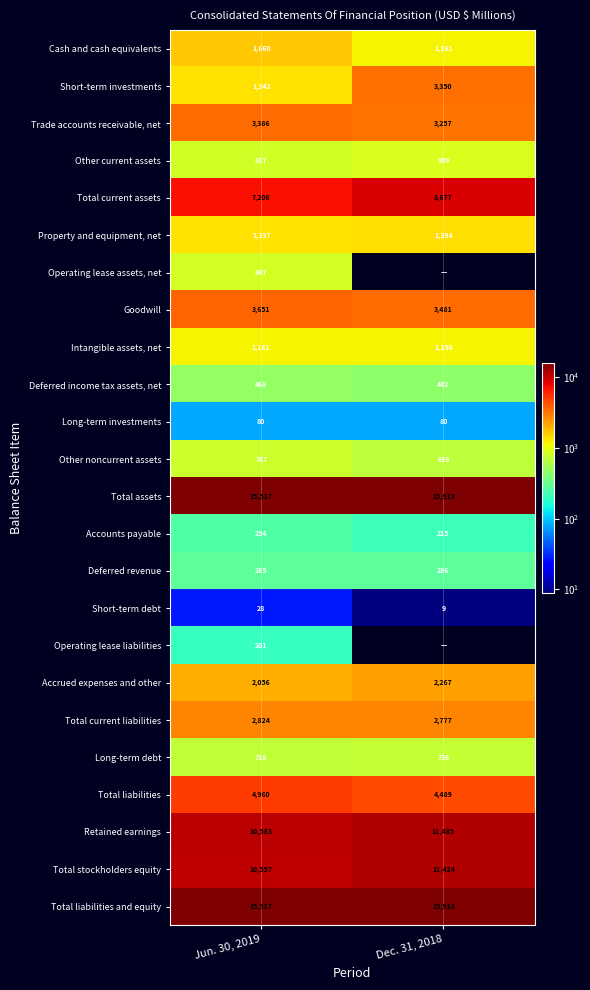

Count the number of categories in the chart.

2